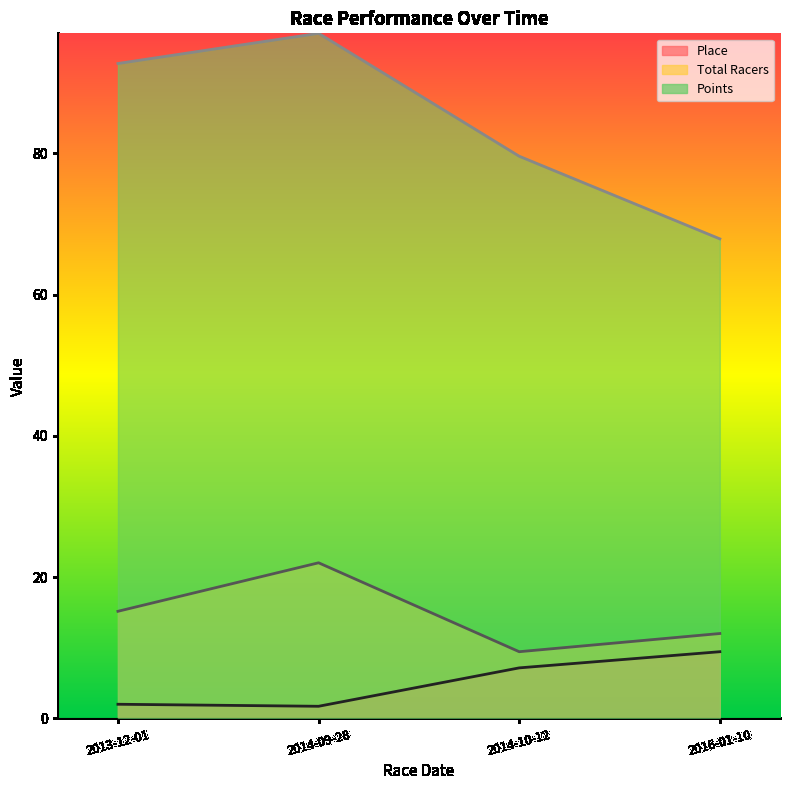

Reading left to right, extract all data points from this chart.

Place: 2013-12-01=2.0	2014-09-28=1.7	2014-10-12=7.2	2016-01-10=9.4
Total Racers: 2013-12-01=15.2	2014-09-28=22.0	2014-10-12=9.4	2016-01-10=12.0
Points: 2013-12-01=92.7	2014-09-28=97.0	2014-10-12=79.6	2016-01-10=67.9